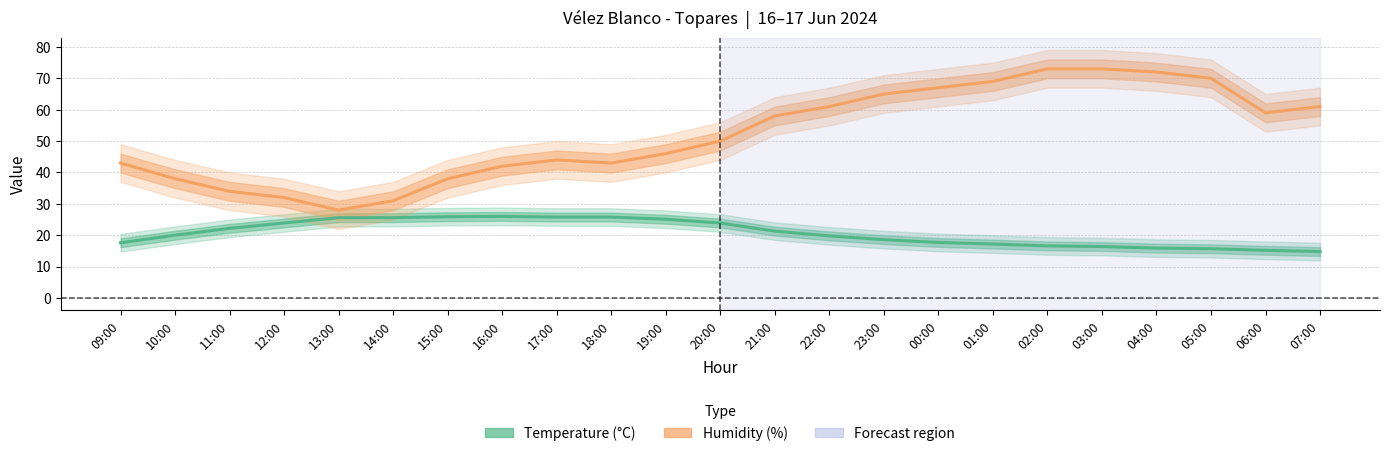

True or false: Humidity (%) and Temperature (°C) cross at least once.

False